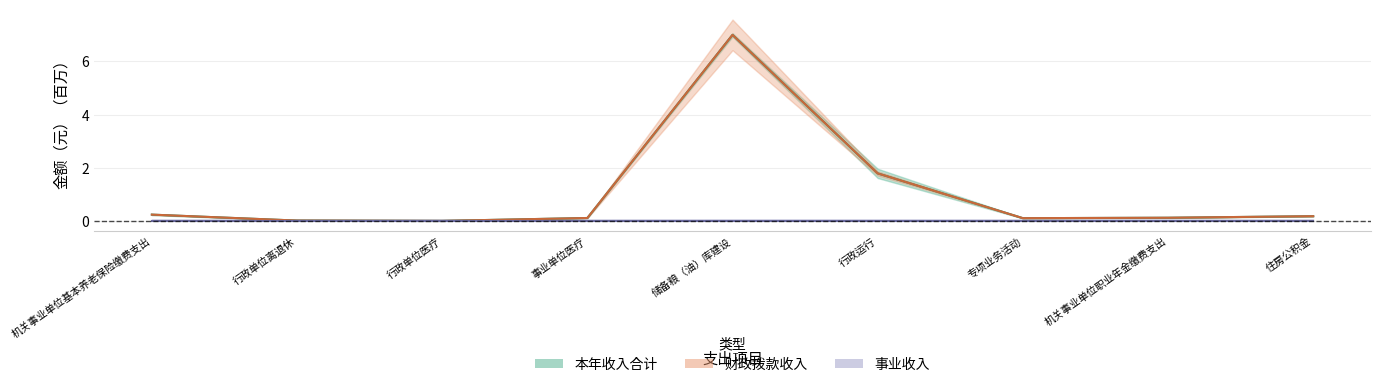

At which label does 本年收入合计 reach its peak?

储备粮（油）库建设